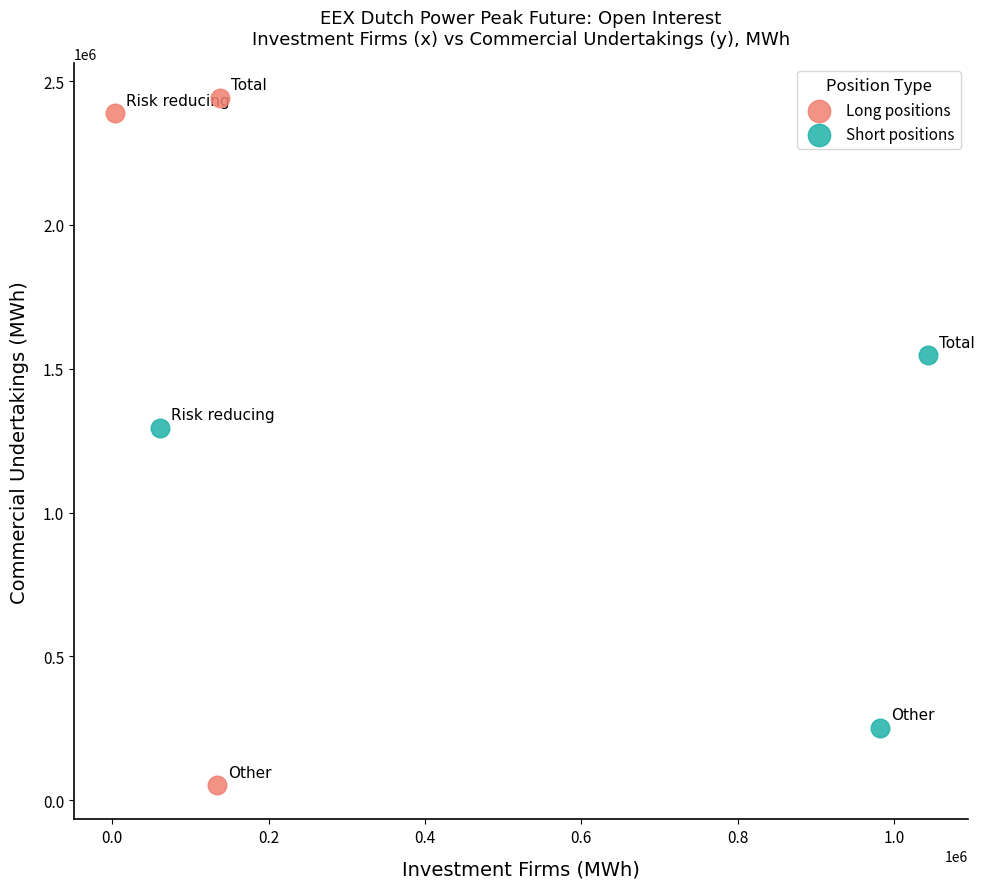

Which series reaches the maximum Y coordinate?

Long positions